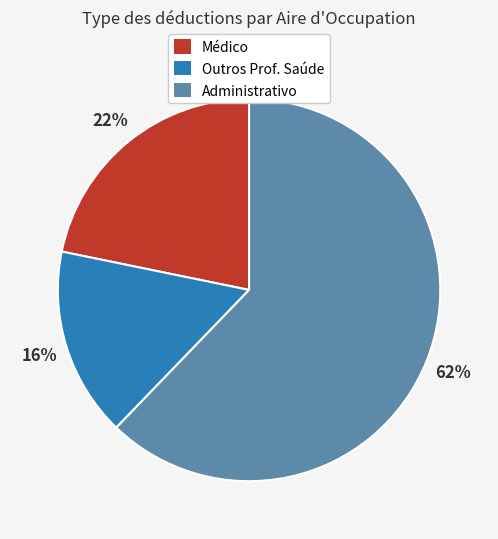

To the nearest percent, what is the difference between the Outros Prof. Saúde and Médico slice percentages?

6%